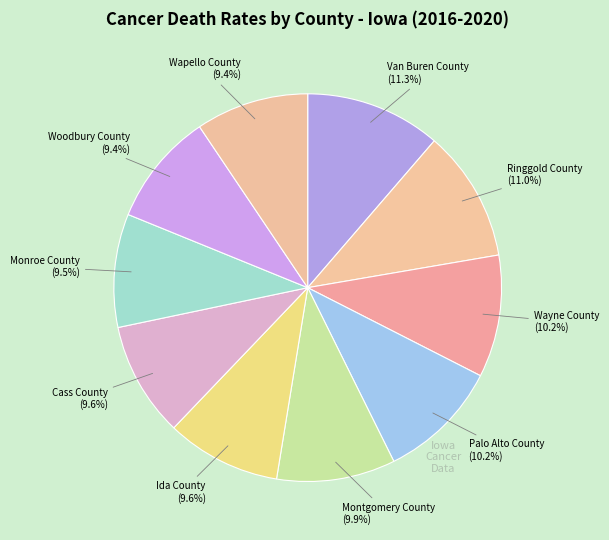

Combined, do Wapello County and Woodbury County account for over 50%?

No